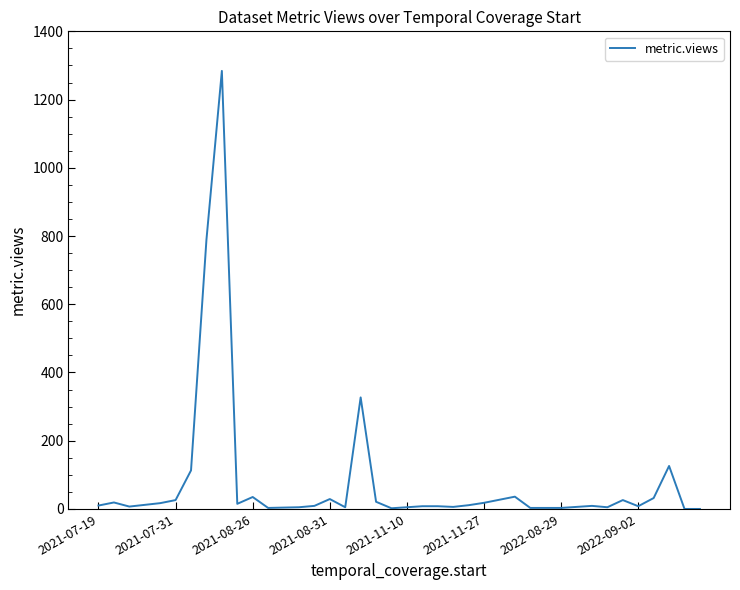

What is the greatest value displayed?

1284